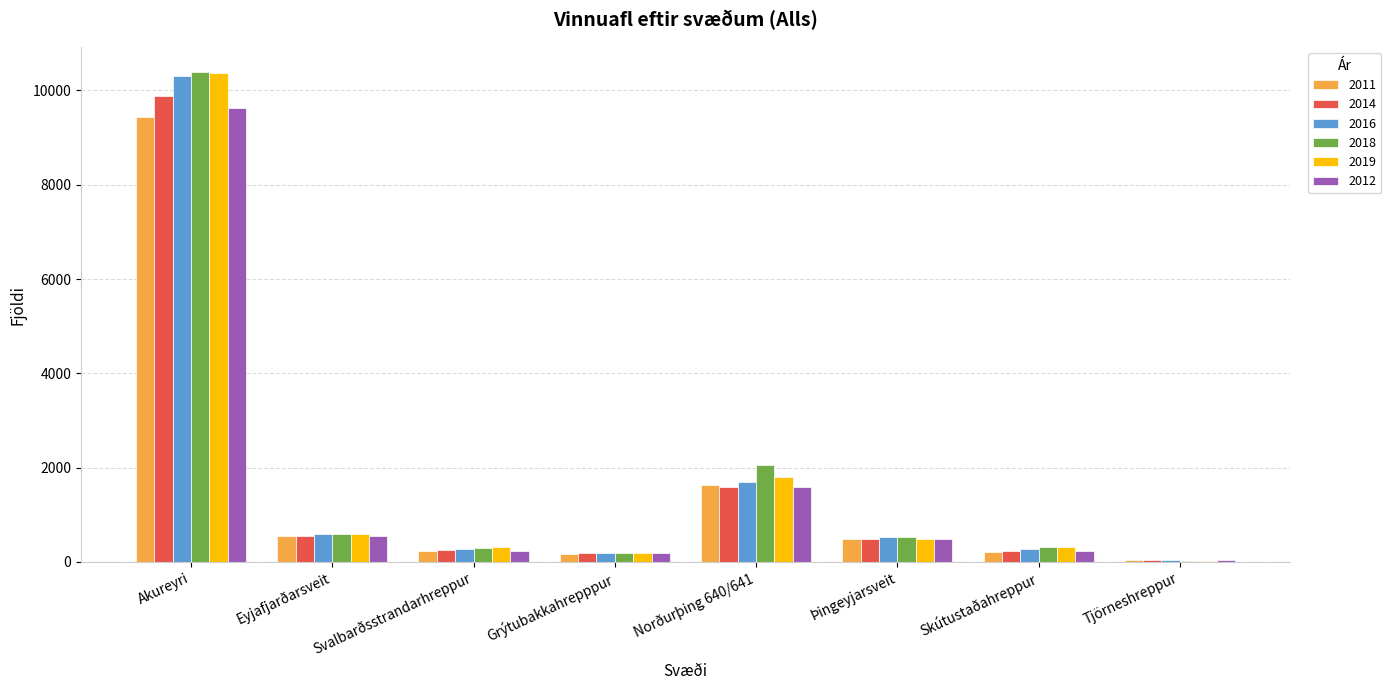

What are all the series names shown in the legend?

2011, 2014, 2016, 2018, 2019, 2012